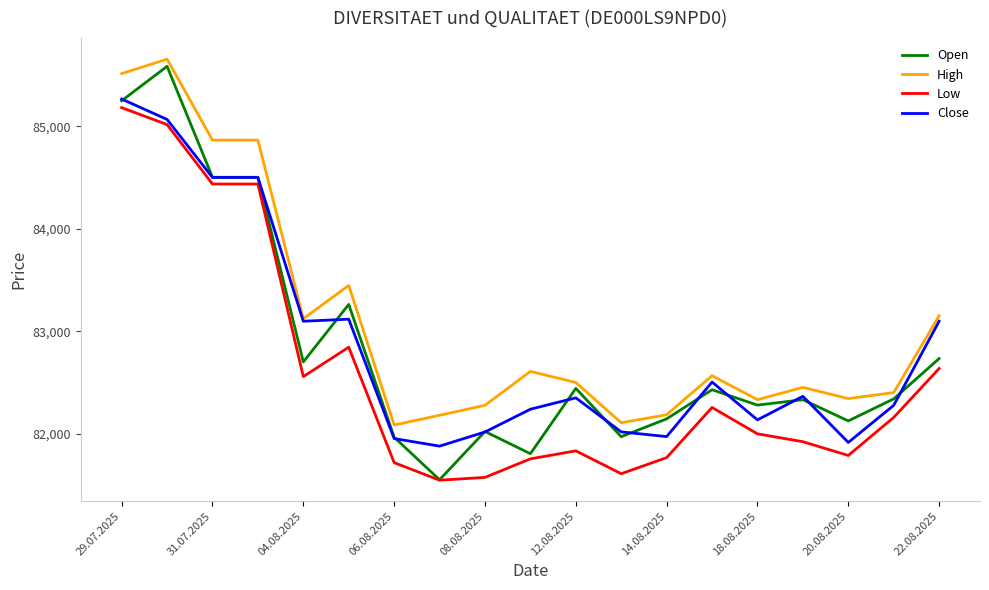

True or false: High and Low intersect in this chart.

False